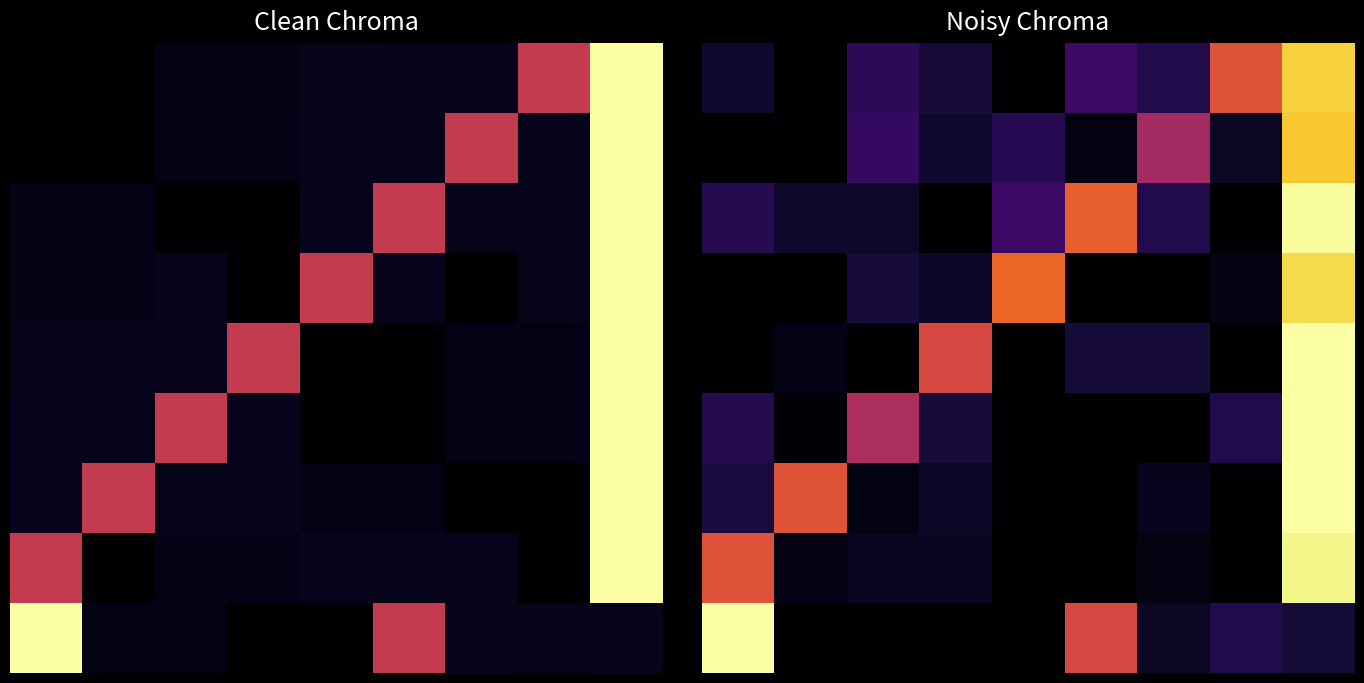

What is the spread (max minus min) of values at 5?

0.6